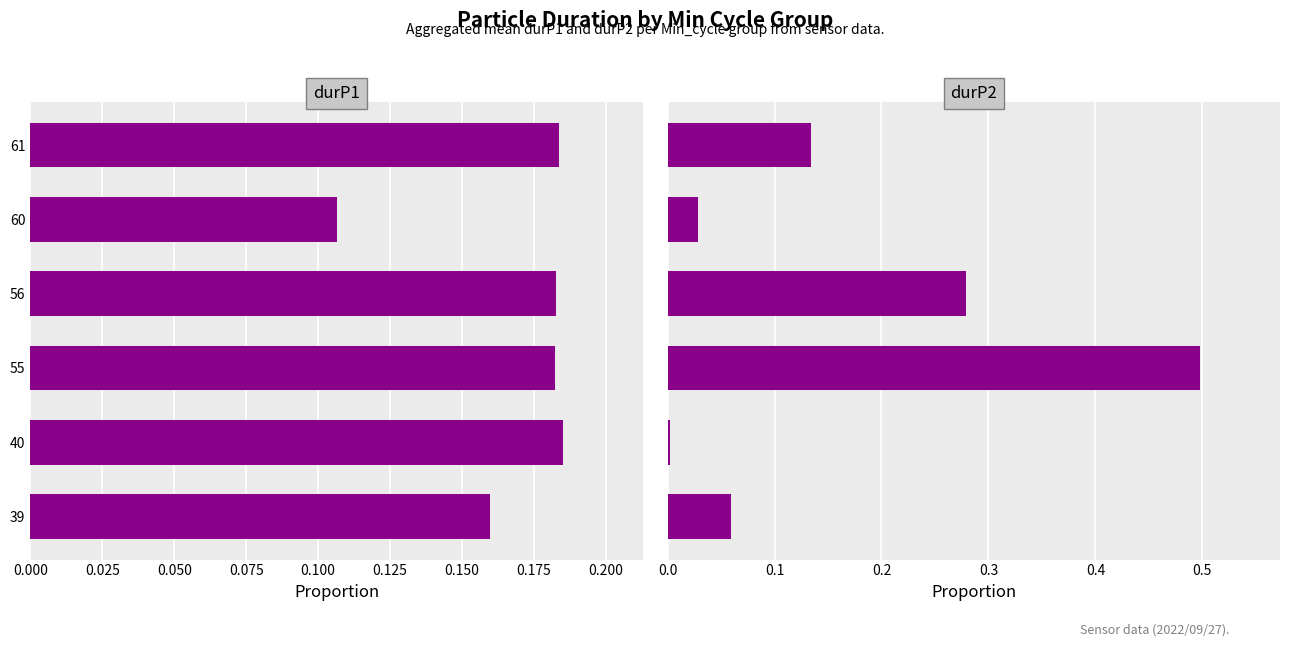

What is the average value of the durP2 series?

0.2